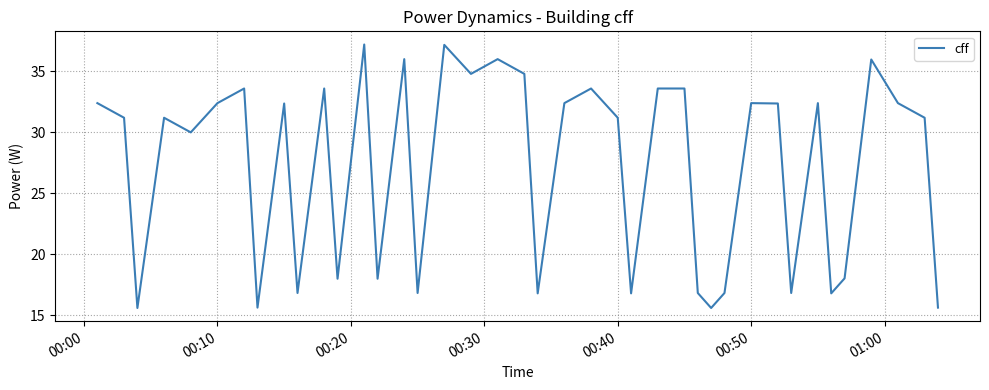

Does the chart have visible grid lines?

Yes